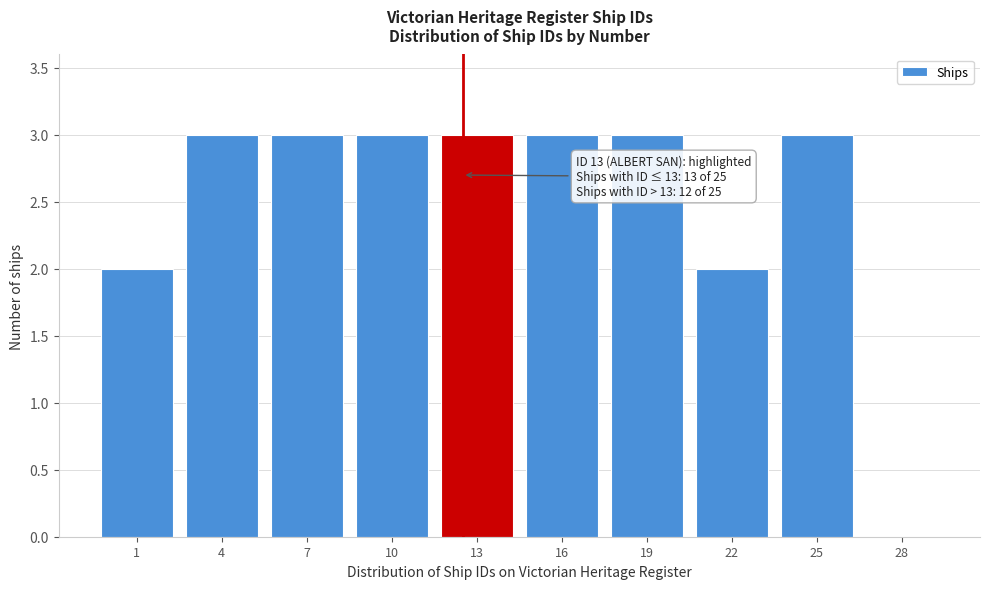

Reading left to right, transcribe all the data shown in this chart.

1=2	4=3	7=3	10=3	13=3	16=3	19=3	22=2	25=3	28=0